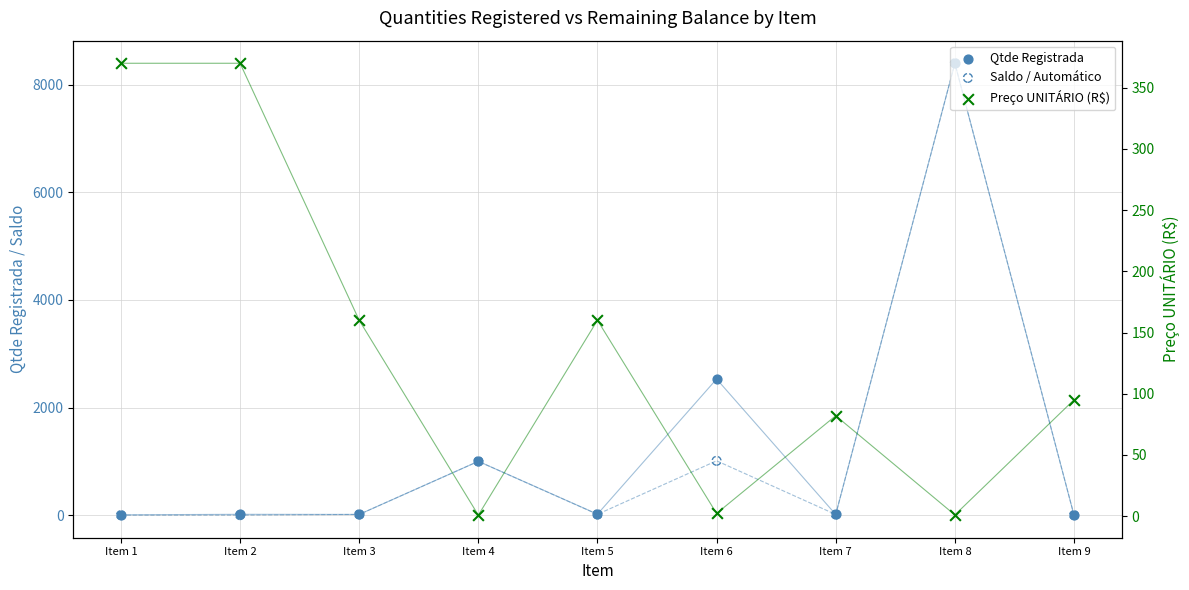

Which series reaches the minimum Y coordinate?

Qtde Registrada